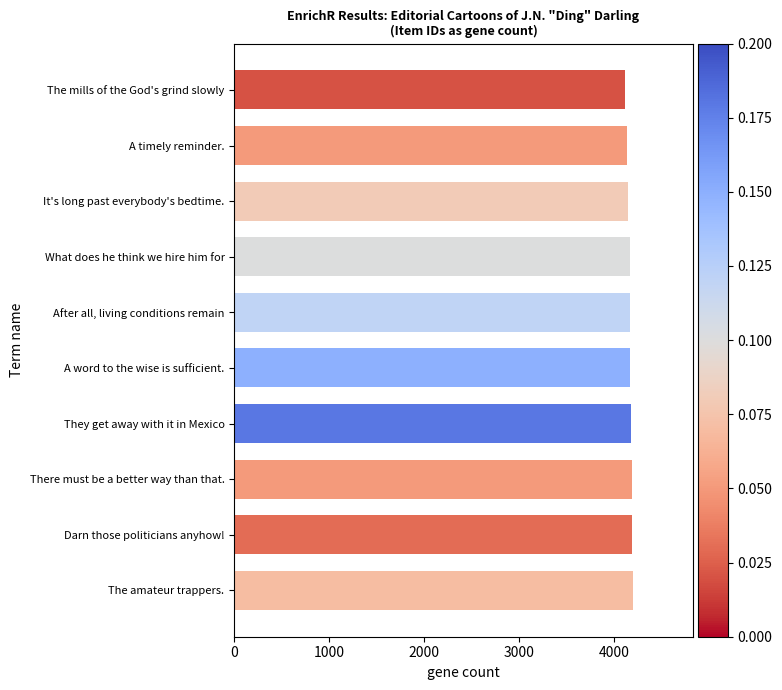

How many values are below 4169?

5